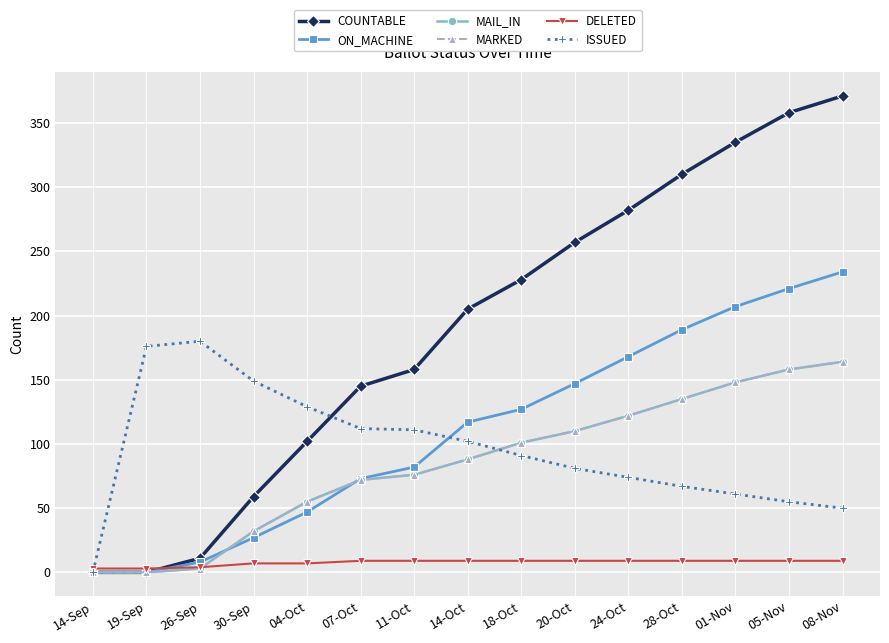

Reading left to right, what are all the values shown in this chart?

COUNTABLE: 0	0	11	59	102	145	158	205	228	257	282	310	335	358	371
ON_MACHINE: 0	0	8	27	47	73	82	117	127	147	168	189	207	221	234
MAIL_IN: 0	0	3	32	55	72	76	88	101	110	122	135	148	158	164
MARKED: 0	0	3	32	55	72	76	88	101	110	122	135	148	158	164
DELETED: 3	3	4	7	7	9	9	9	9	9	9	9	9	9	9
ISSUED: 0	176	180	149	129	112	111	102	91	81	74	67	61	55	50